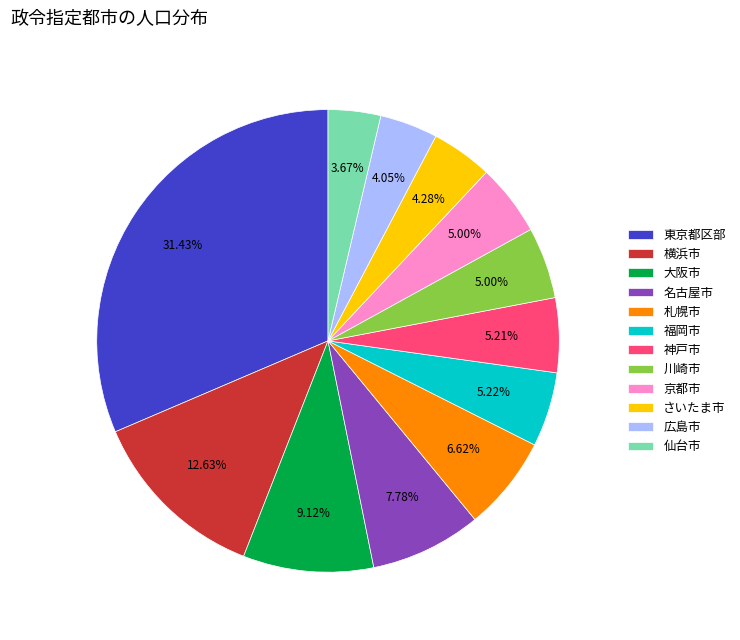

Which slice is the largest?

東京都区部